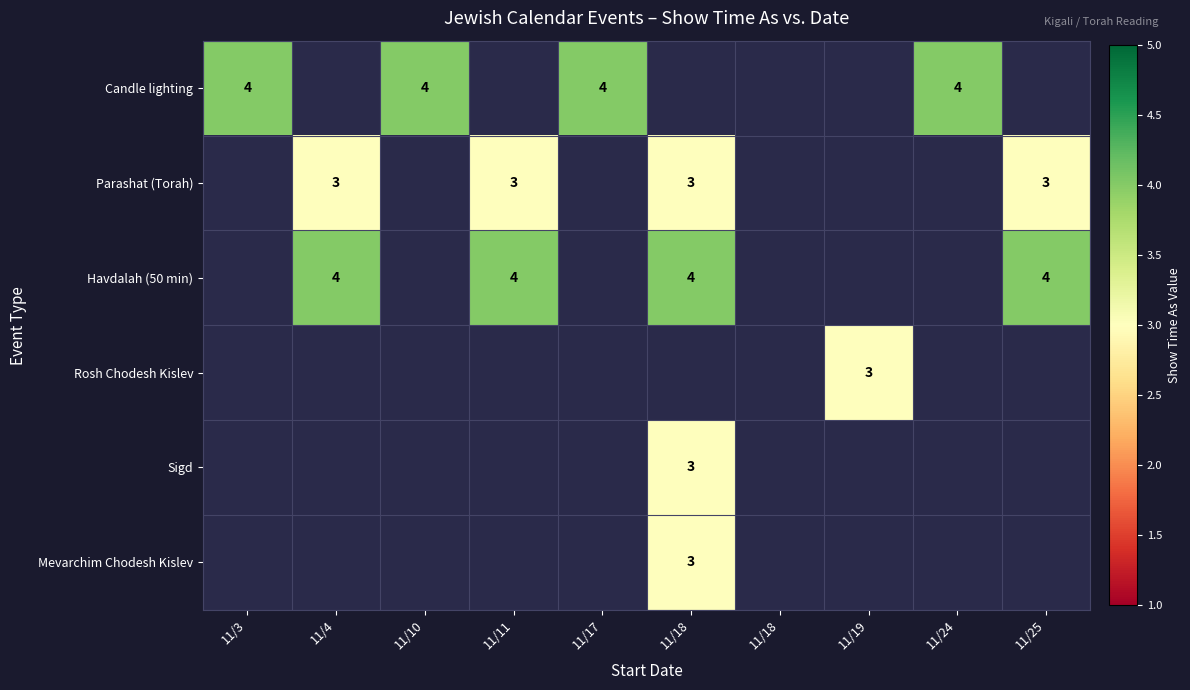

At how many categories does at least one series exceed 3?

8